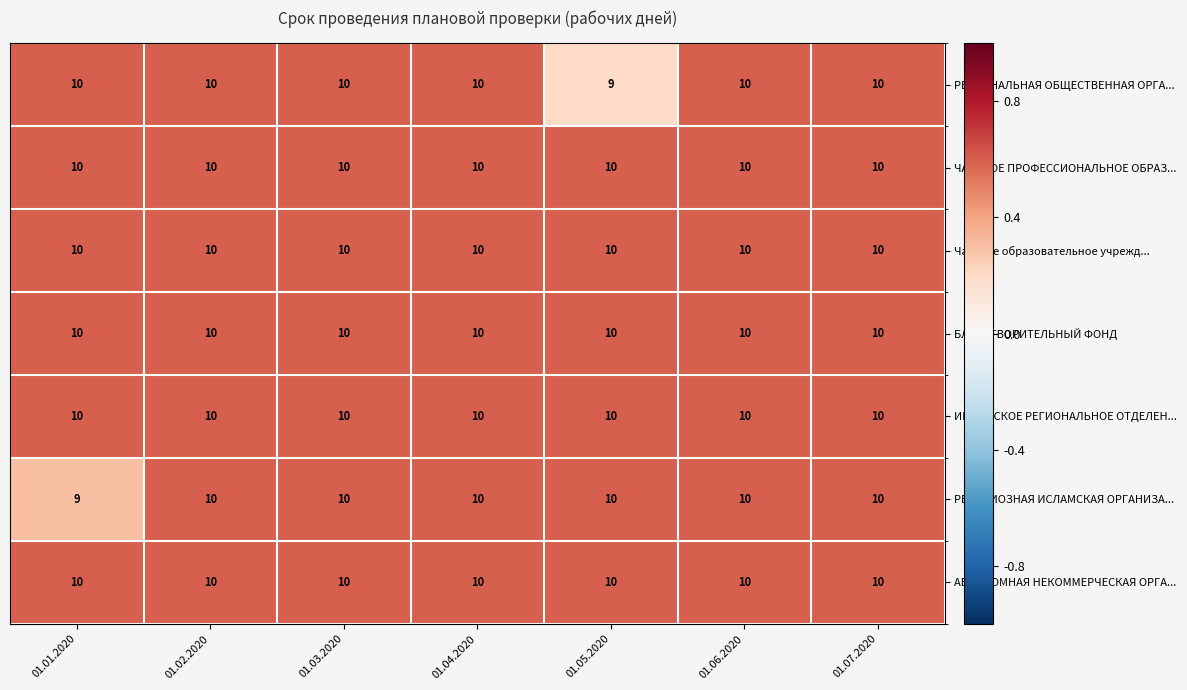

How many data points does each series have?

7